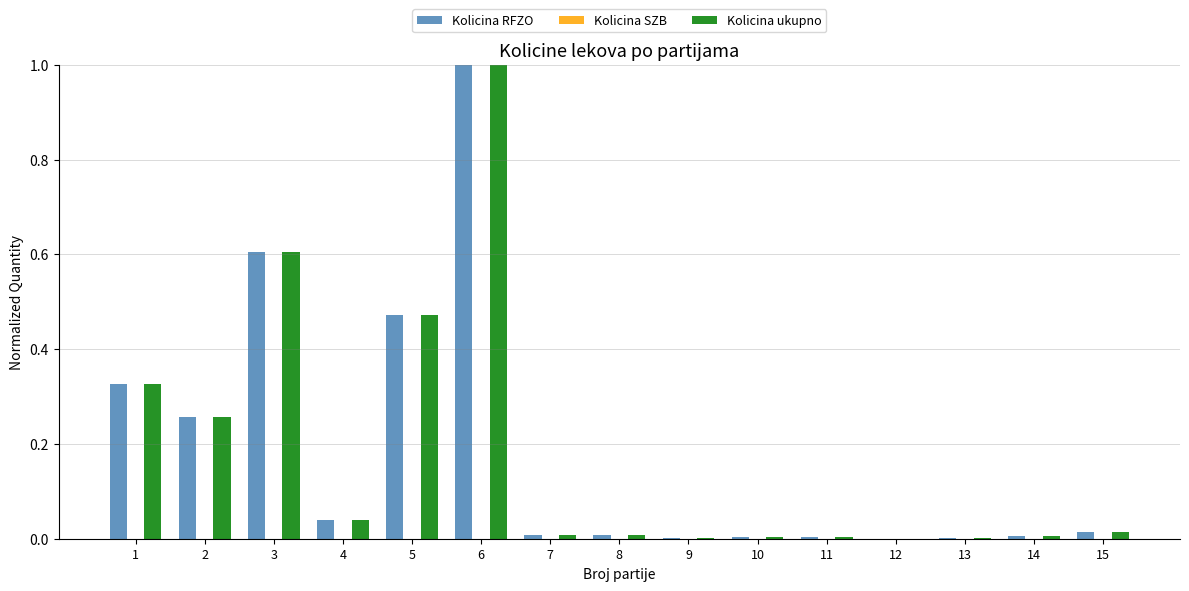

What is the sum of all Kolicina ukupno values?

2.7